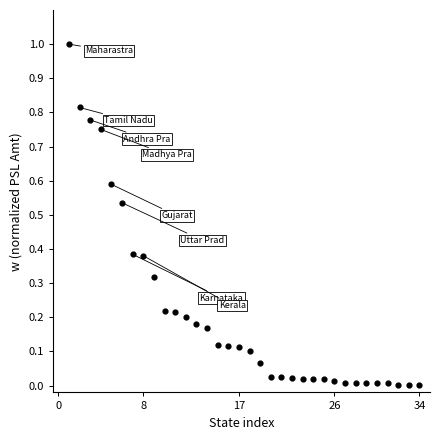

What is the range of X values (max minus min)?

33.0